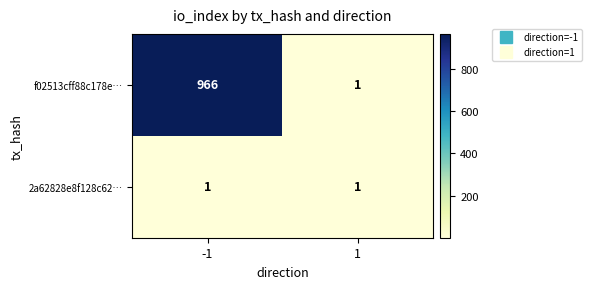

How many categories are shown in the chart?

2